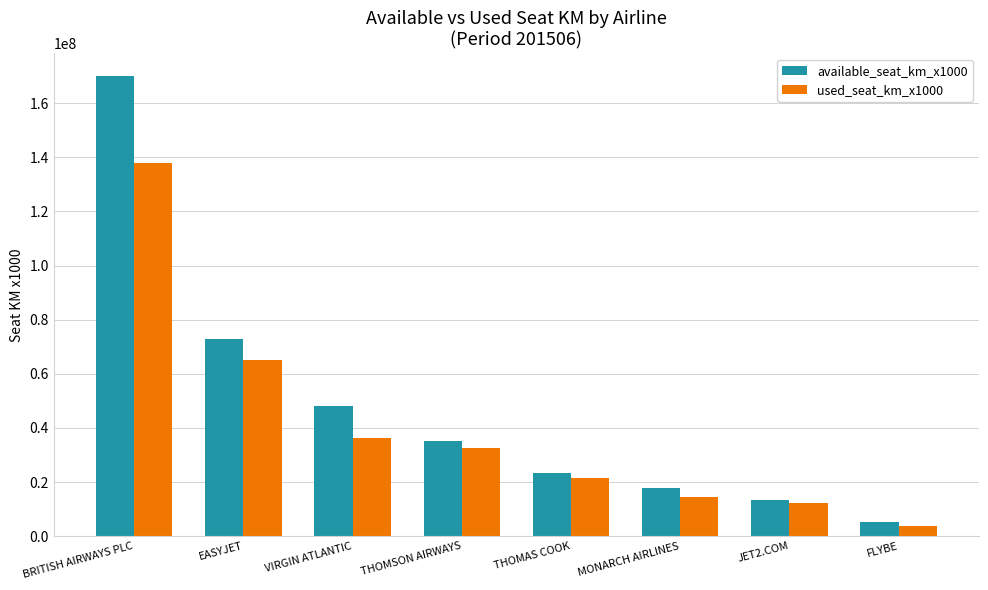

What position from the right is BRITISH AIRWAYS PLC?

8